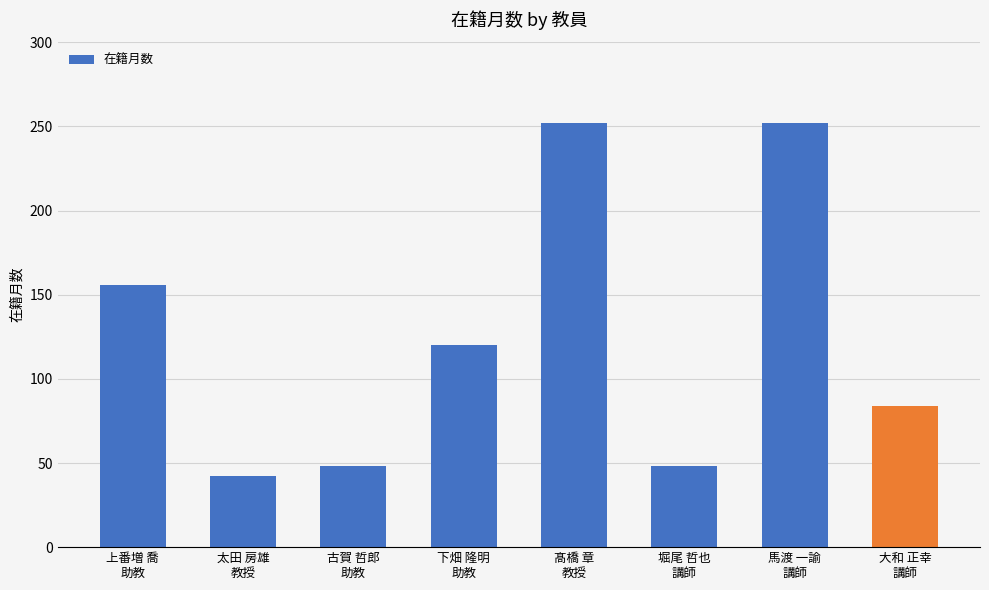

Between 古賀 哲郎
助教 and 上番増 喬
助教, which is larger?

上番増 喬
助教